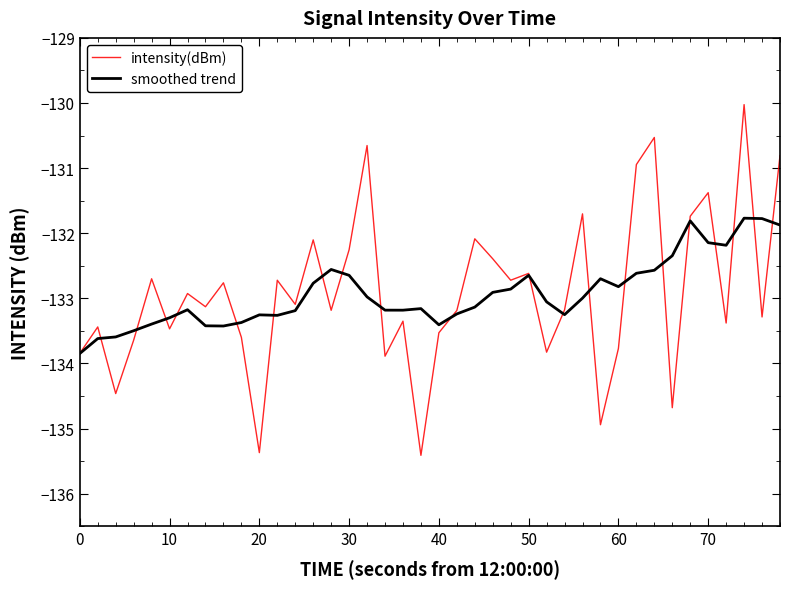

Count the number of data series in this chart.

2